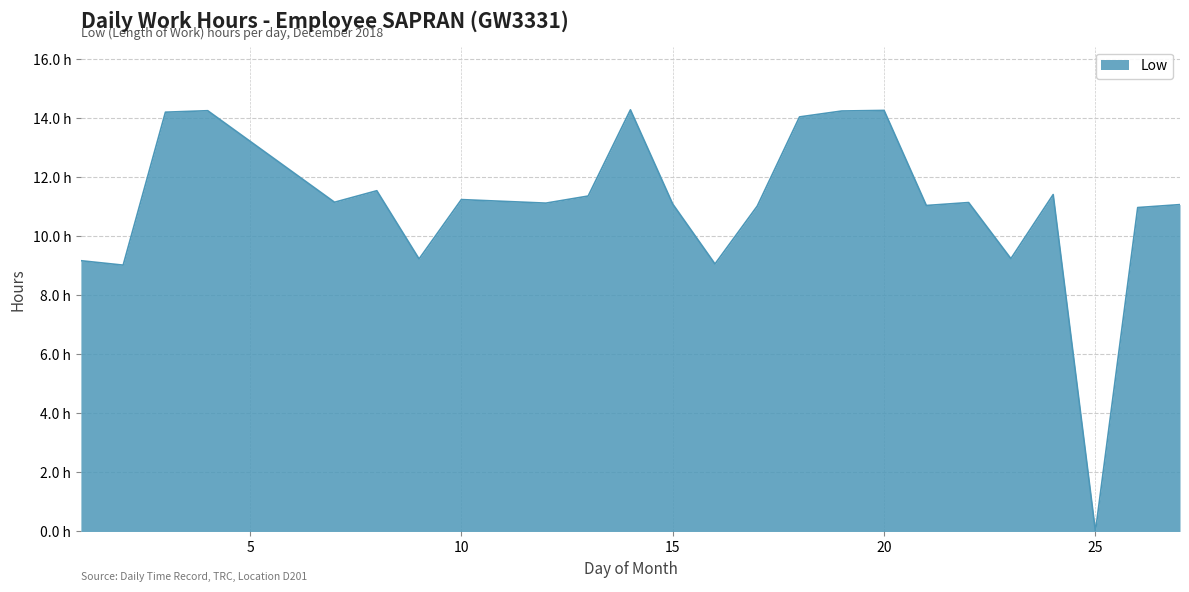

List the labels in order of value, smallest first.

25, 2, 16, 1, 9, 23, 26, 17, 21, 27, 15, 12, 22, 7, 10, 13, 24, 8, 18, 3, 19, 4, 20, 14